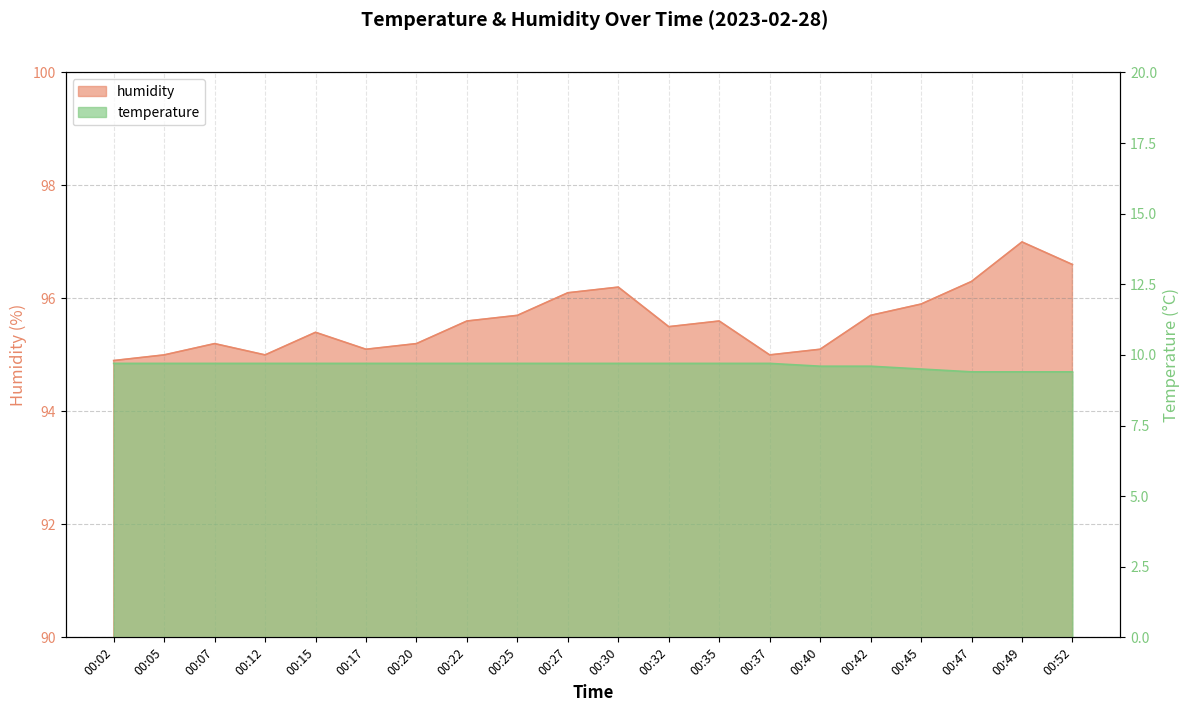

Reading right to left, list all the values displayed in this chart.

temperature: 00:52=9.4	00:49=9.4	00:47=9.4	00:45=9.5	00:42=9.6	00:40=9.6	00:37=9.7	00:35=9.7	00:32=9.7	00:30=9.7	00:27=9.7	00:25=9.7	00:22=9.7	00:20=9.7	00:17=9.7	00:15=9.7	00:12=9.7	00:07=9.7	00:05=9.7	00:02=9.7
humidity: 00:52=96.6	00:49=97.0	00:47=96.3	00:45=95.9	00:42=95.7	00:40=95.1	00:37=95.0	00:35=95.6	00:32=95.5	00:30=96.2	00:27=96.1	00:25=95.7	00:22=95.6	00:20=95.2	00:17=95.1	00:15=95.4	00:12=95.0	00:07=95.2	00:05=95.0	00:02=94.9